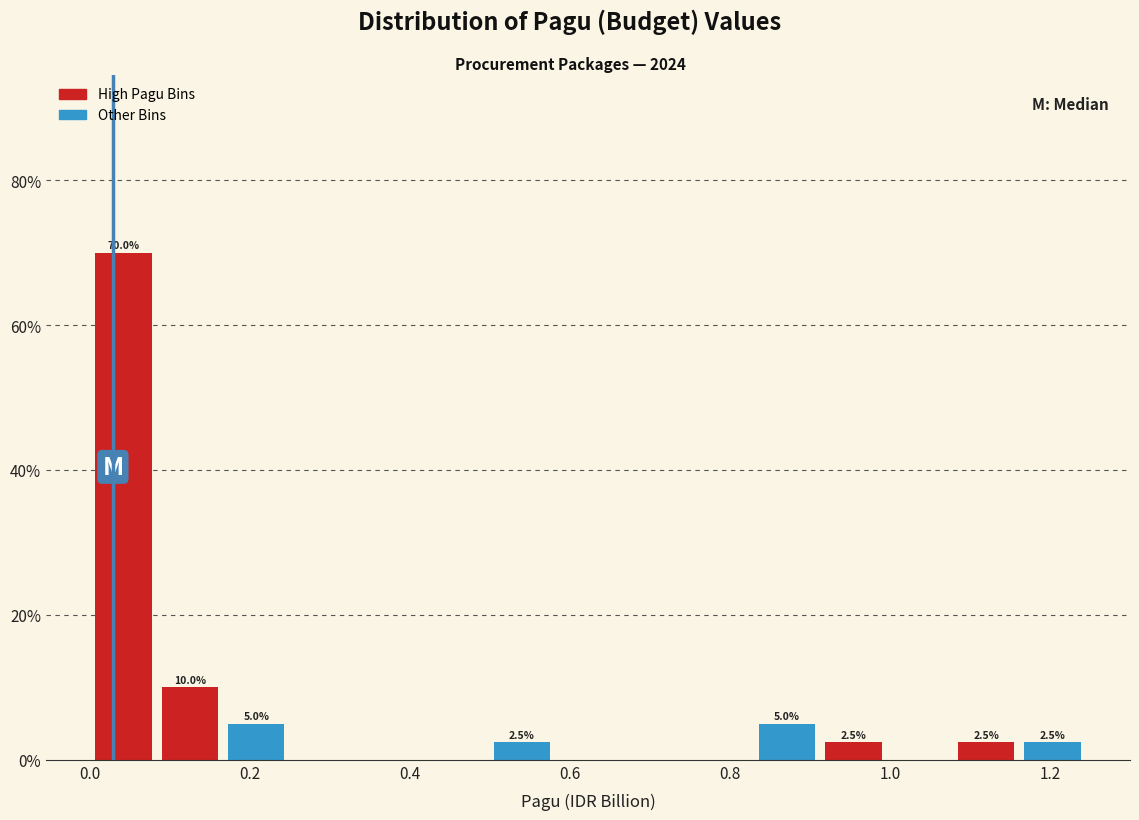

Which range on the x-axis has the tallest bar?

0.00 to 0.08